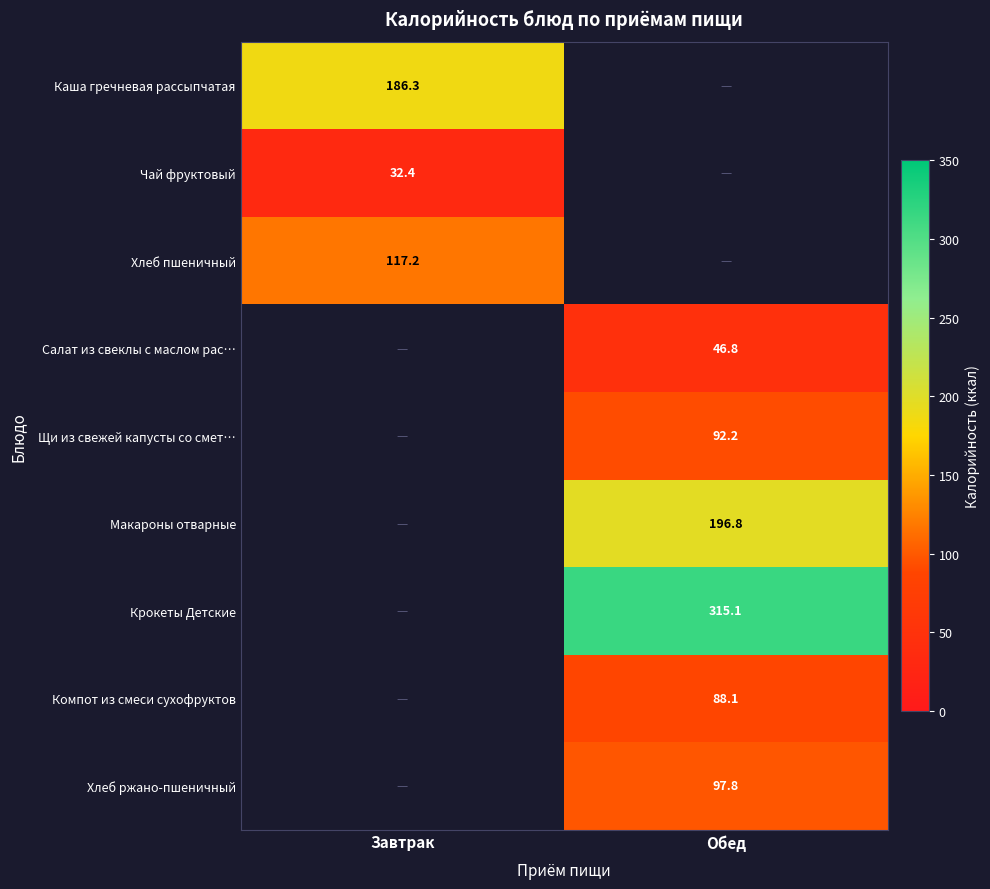

The Щи из свежей капусты со смет… series shows 33.9 at Обед. True or false?

False